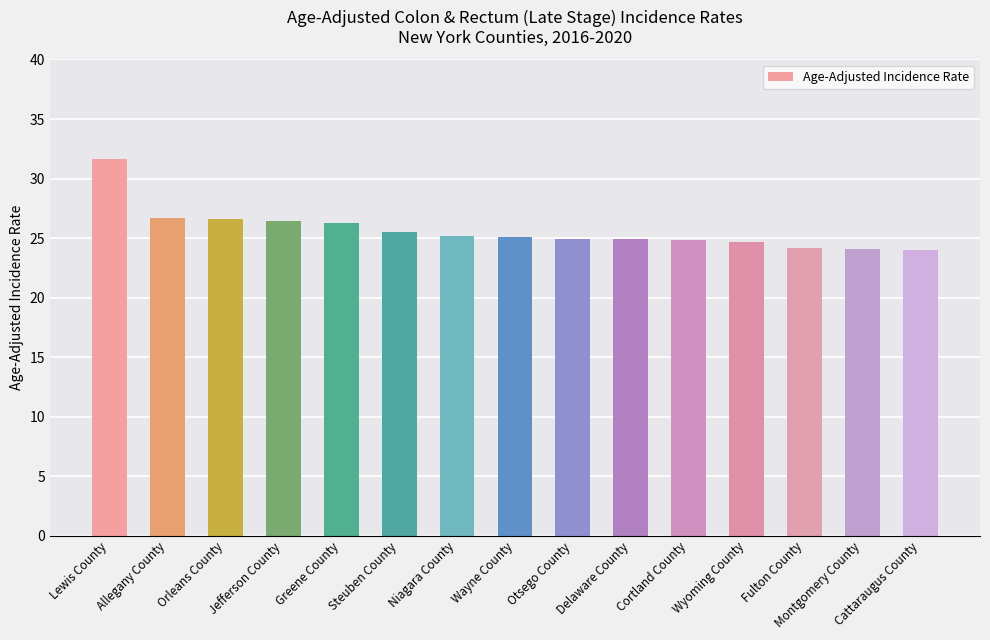

Is it true that the value at Cortland County is 39.7?

False